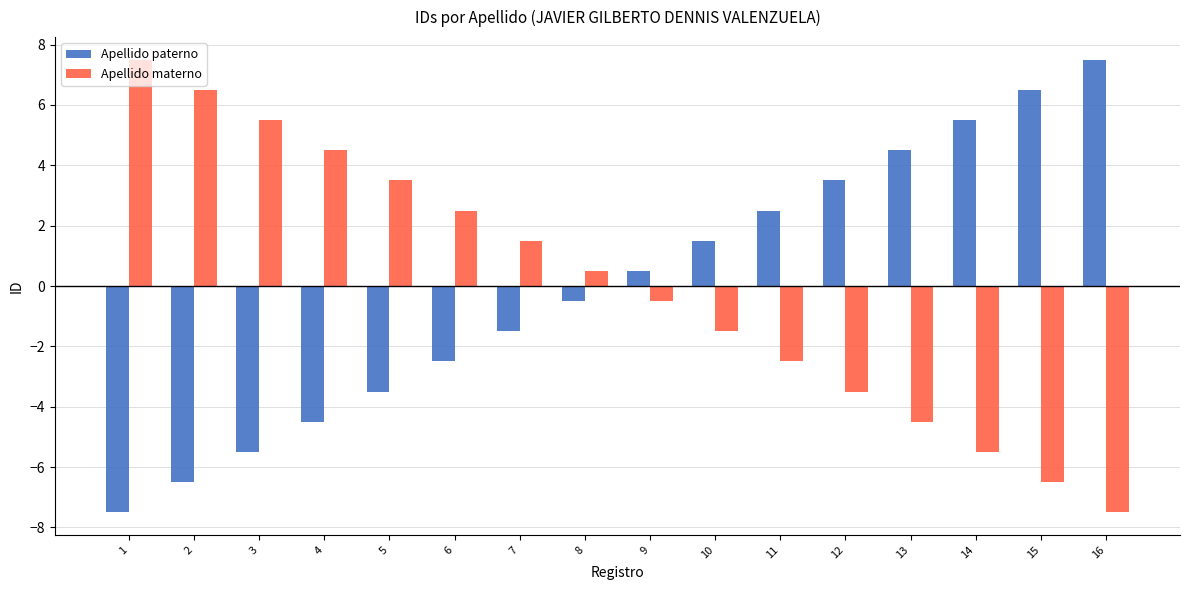

Reading left to right, transcribe all the data shown in this chart.

Apellido paterno: -7.5	-6.5	-5.5	-4.5	-3.5	-2.5	-1.5	-0.5	0.5	1.5	2.5	3.5	4.5	5.5	6.5	7.5
Apellido materno: 7.5	6.5	5.5	4.5	3.5	2.5	1.5	0.5	-0.5	-1.5	-2.5	-3.5	-4.5	-5.5	-6.5	-7.5